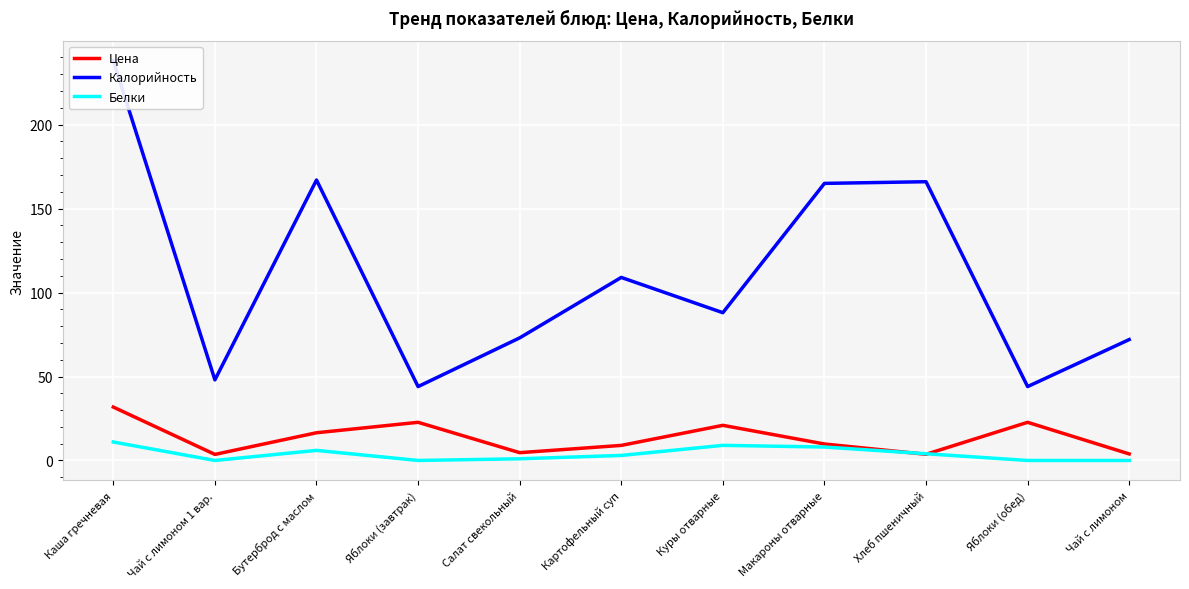

Where is the first local minimum for Белки?

Чай с лимоном 1 вар.